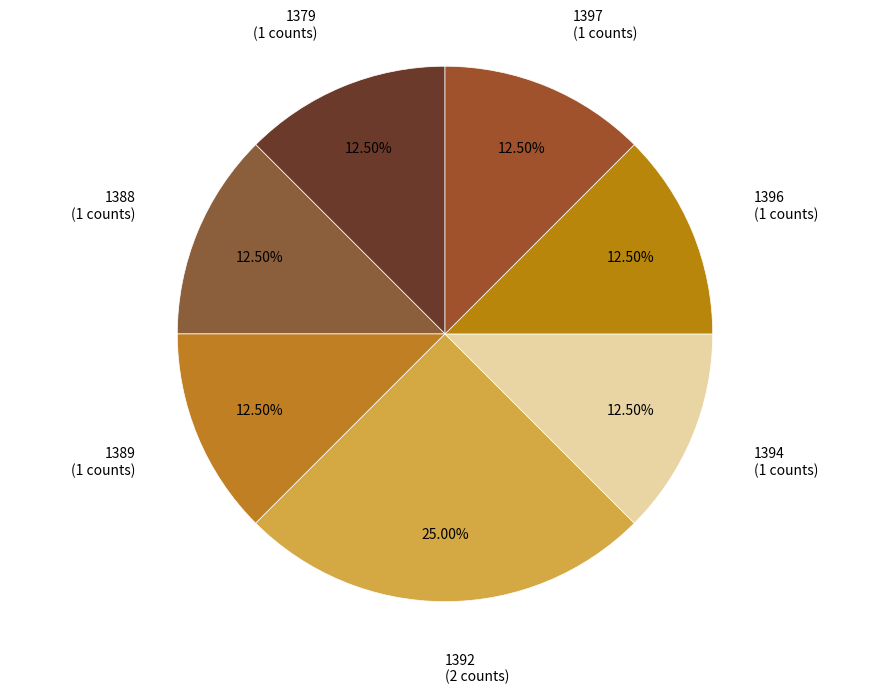

Is there any slice that represents more than half of the pie?

No